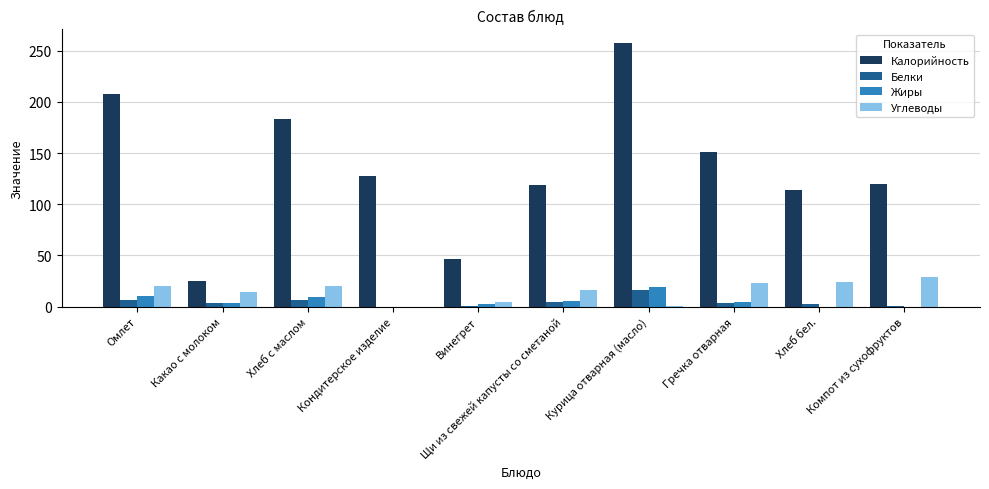

What are all the series names shown in the legend?

Калорийность, Белки, Жиры, Углеводы